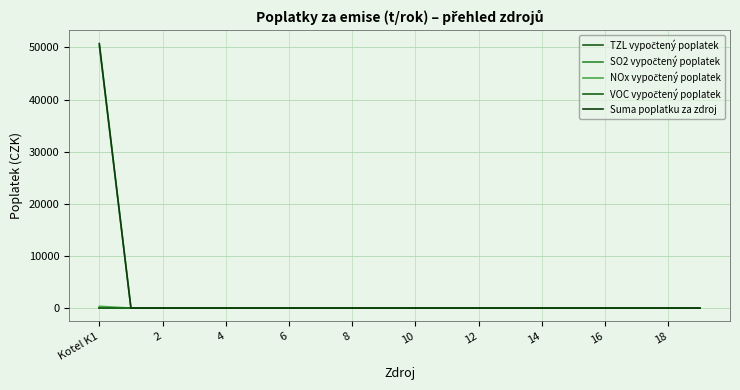

Does the chart display data point markers on the line(s)?

No